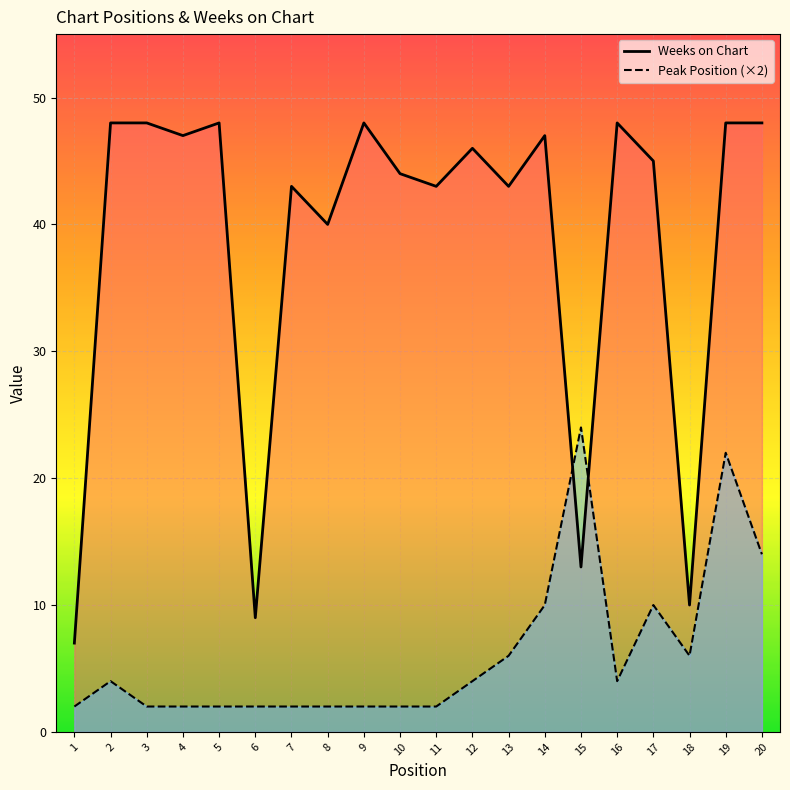

Rank the series at 17 from highest to lowest value.

Weeks on Chart, Peak Position (×2)